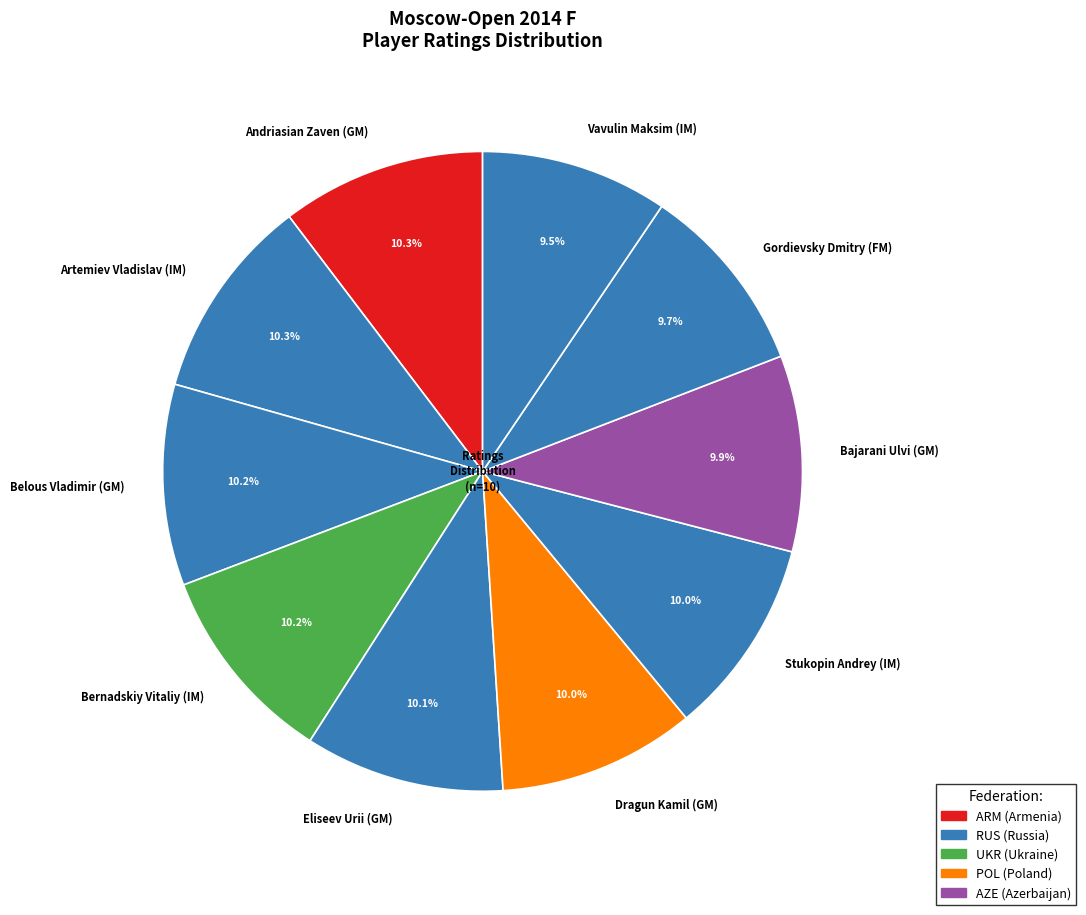

Combined, what portion of the pie is Bajarani Ulvi (GM) and Belous Vladimir (GM)?

20.1%